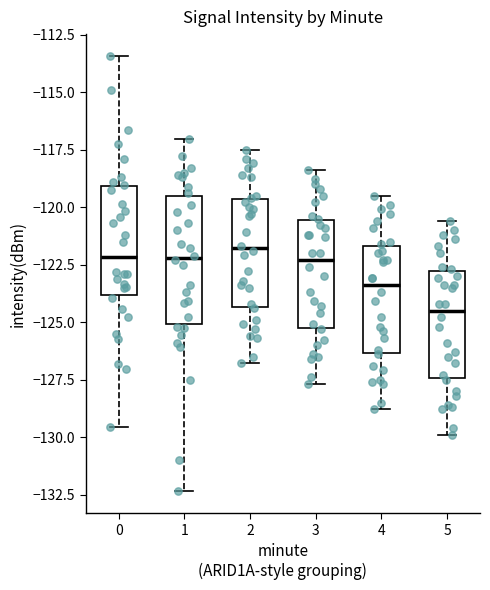

Which box has the lowest median line?

5